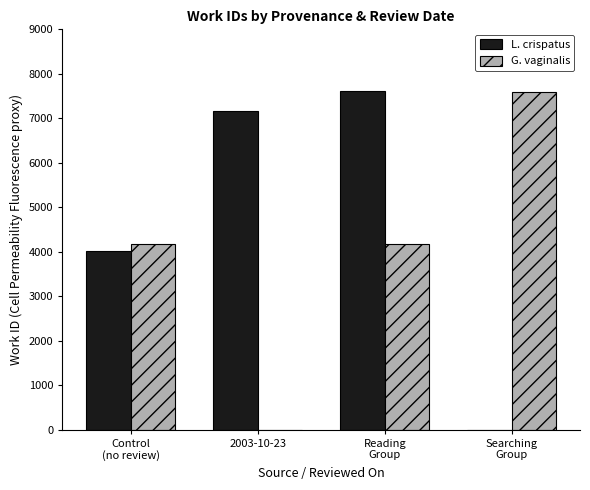

How many categories are shown in the chart?

4